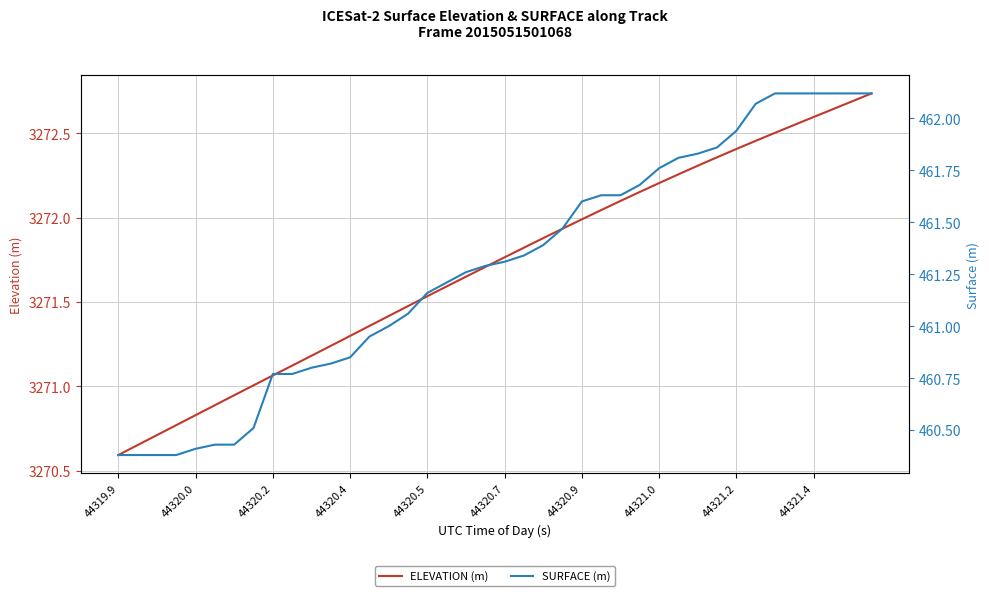

List the series in order of their peak value, highest first.

ELEVATION (m), SURFACE (m)